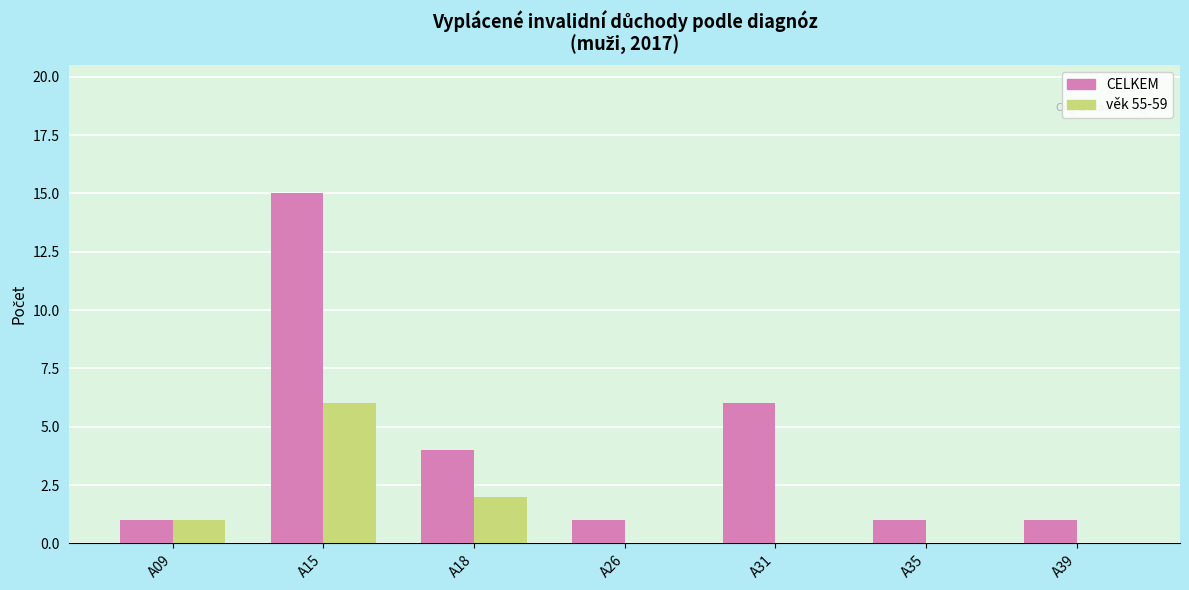

What is the total value across all series at A09?

2